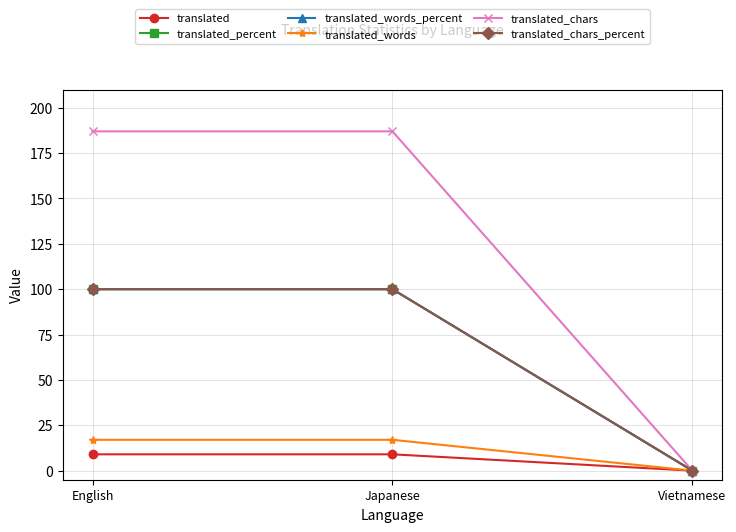

Does the chart have visible grid lines?

Yes